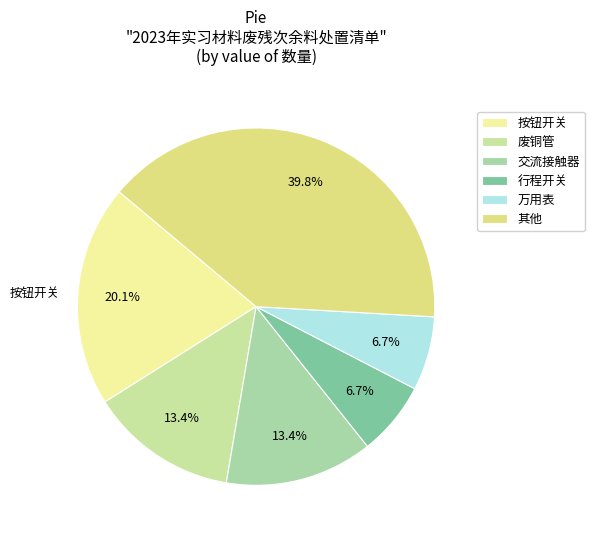

How many slices are in this pie chart?

6